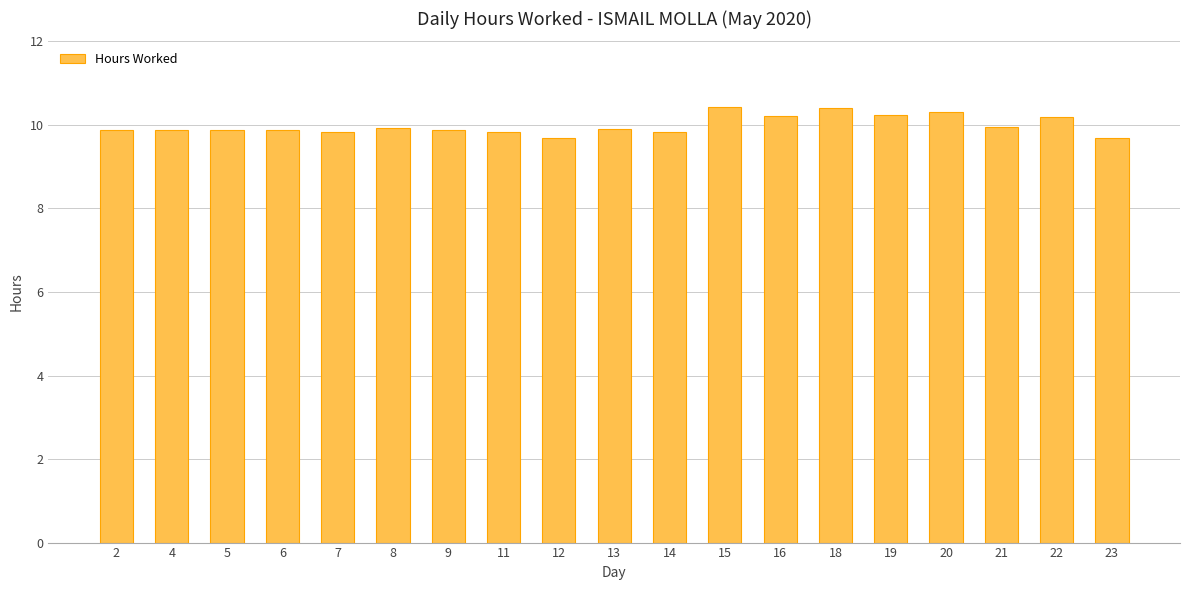

What is the value of the 1st bar from the left?

9.9